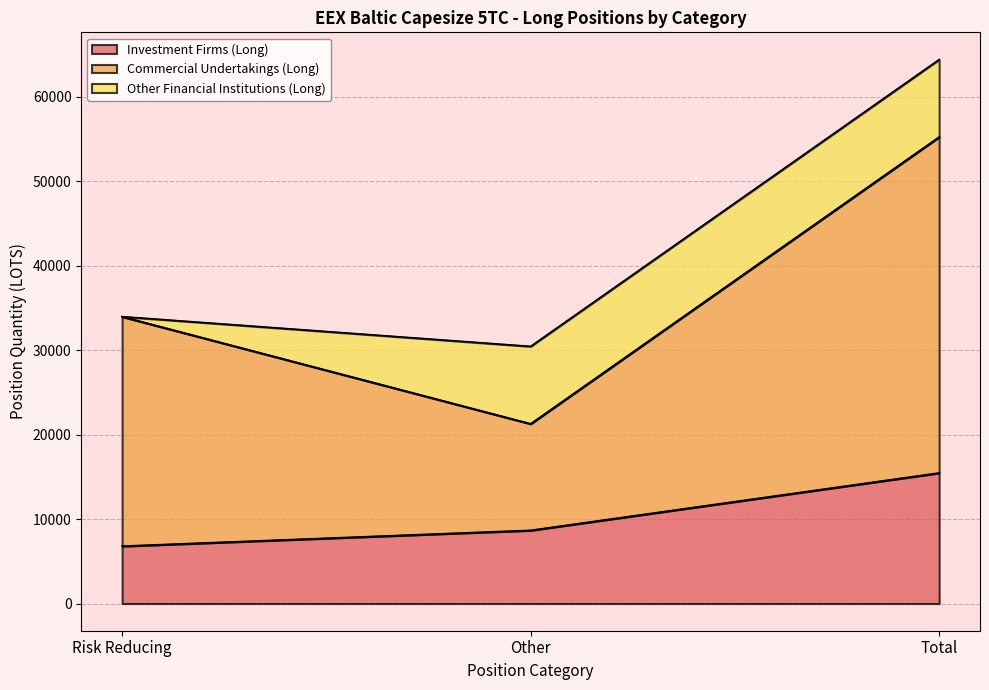

How many lines are shown in the chart?

3